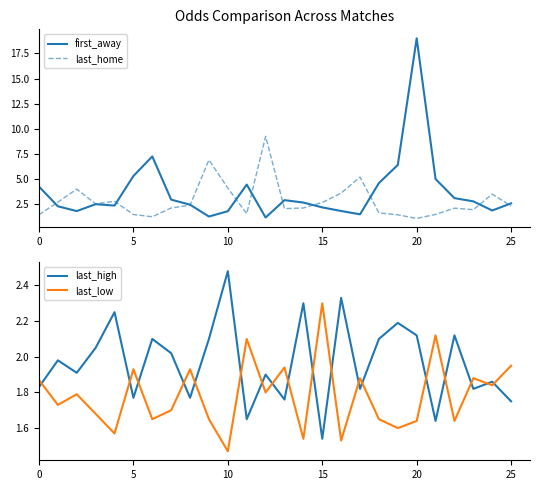

What is the sum of the first_away values at 8 and 7?

5.4